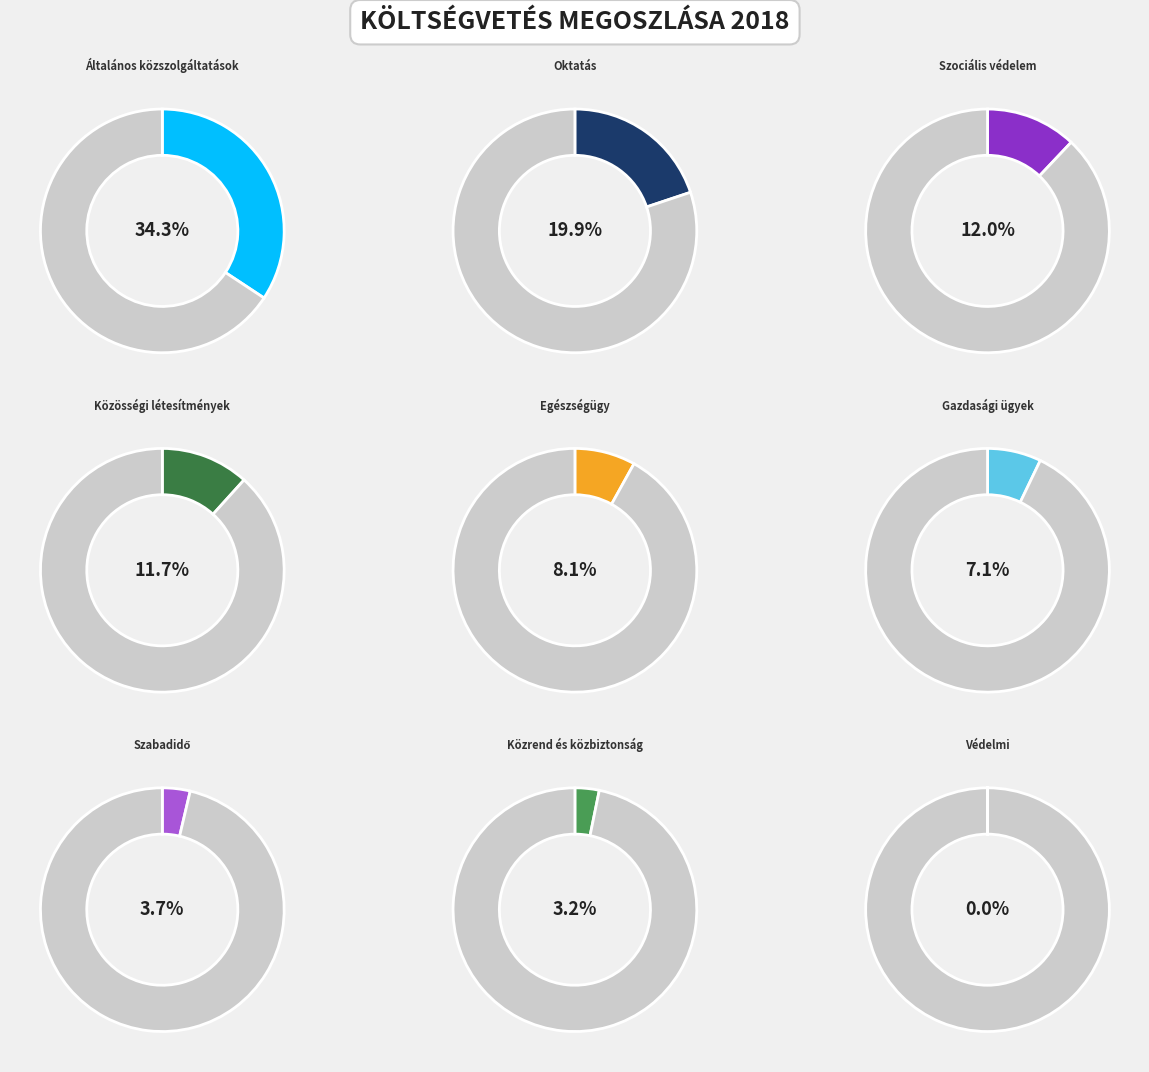

Count the number of slices in the pie.

9